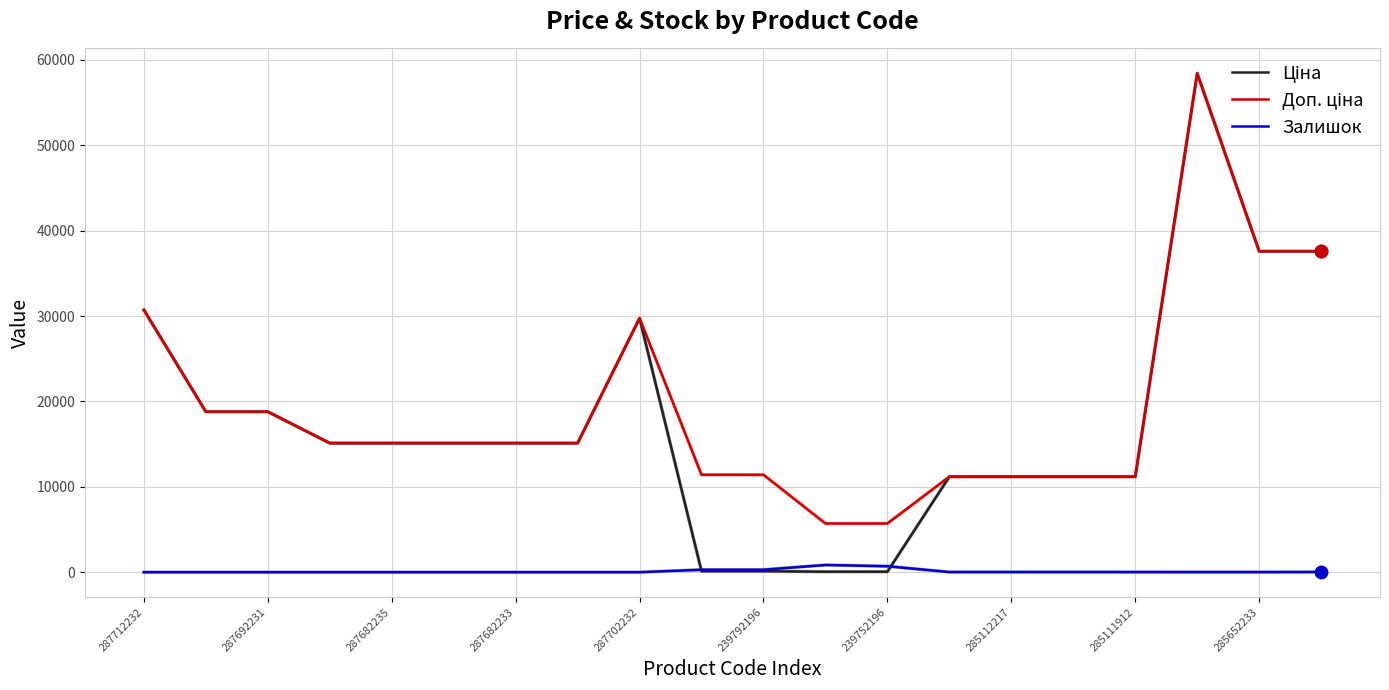

What is the greatest value displayed?

58426.5